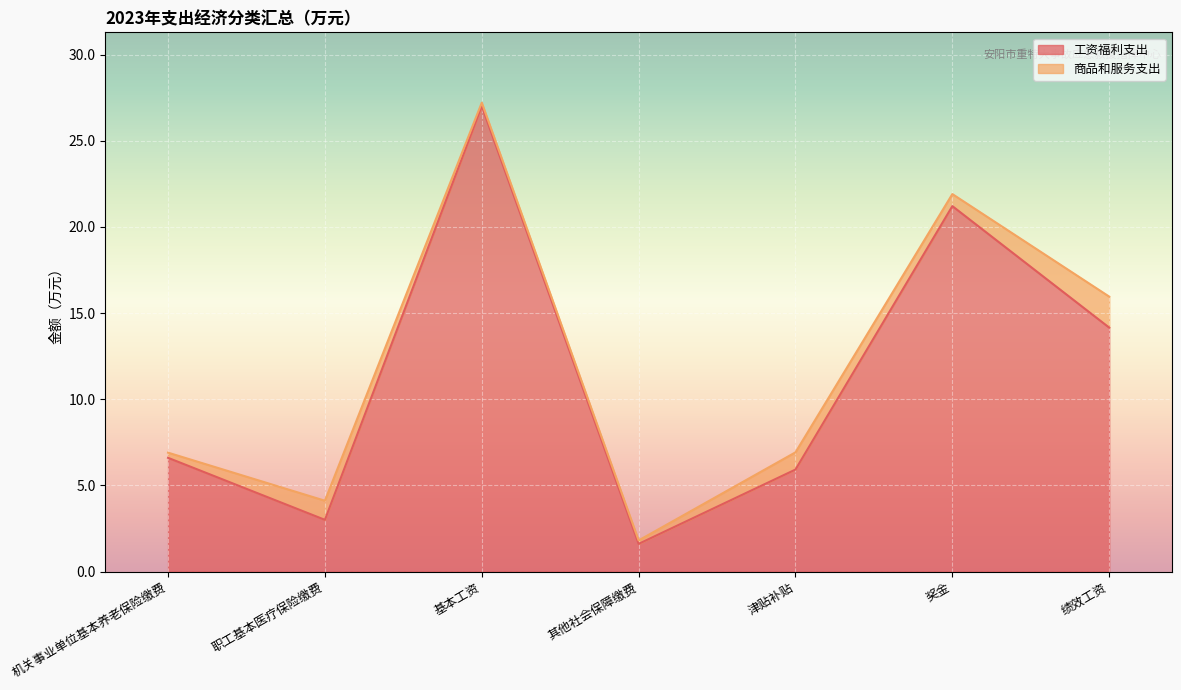

The value at 津贴补贴 is 9.4. True or false?

False